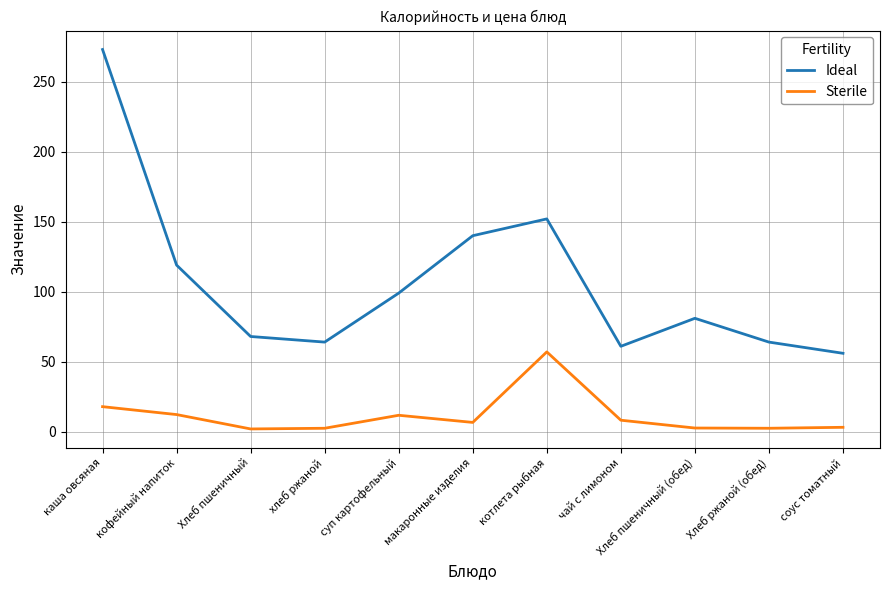

Is the value of Sterile at хлеб ржаной greater than the value of Ideal at котлета рыбная?

No